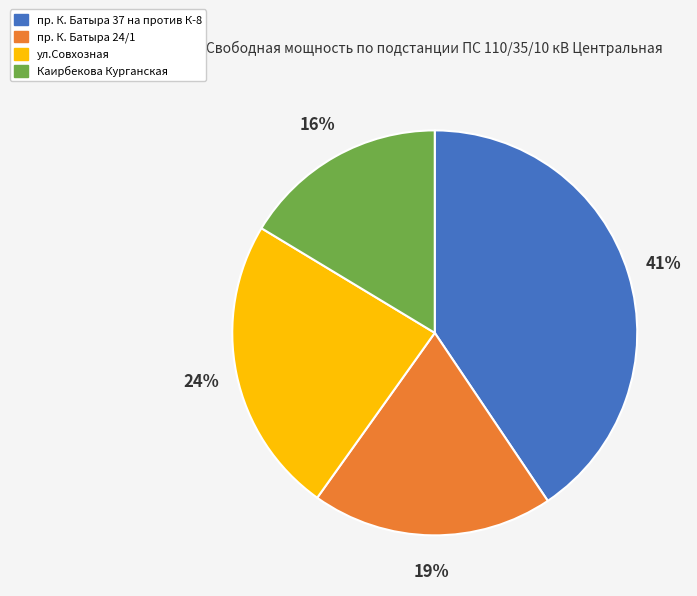

Does Каирбекова Курганская represent more than half of the total?

No